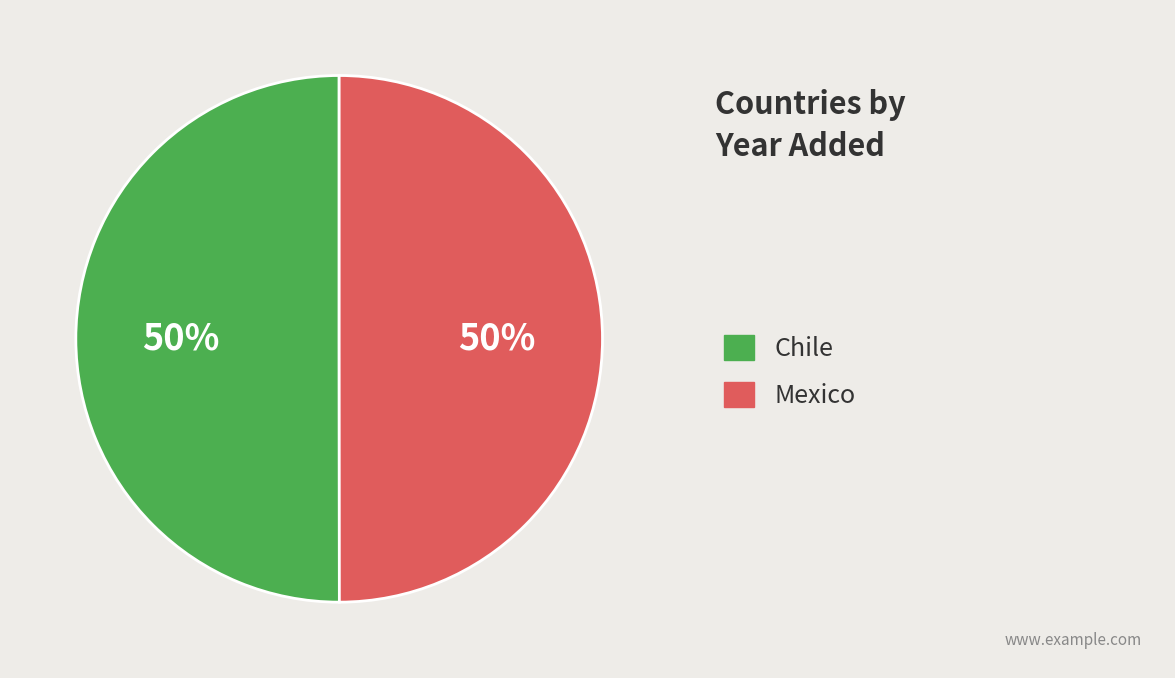

To the nearest percent, what is the average slice percentage?

50%